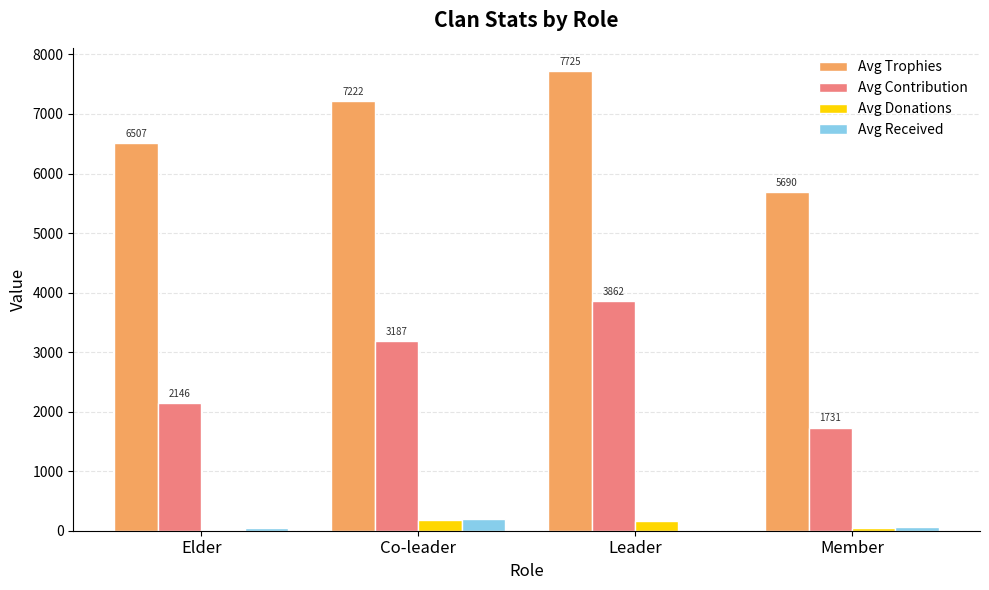

Which series changed the most between Leader and Member?

Avg Contribution